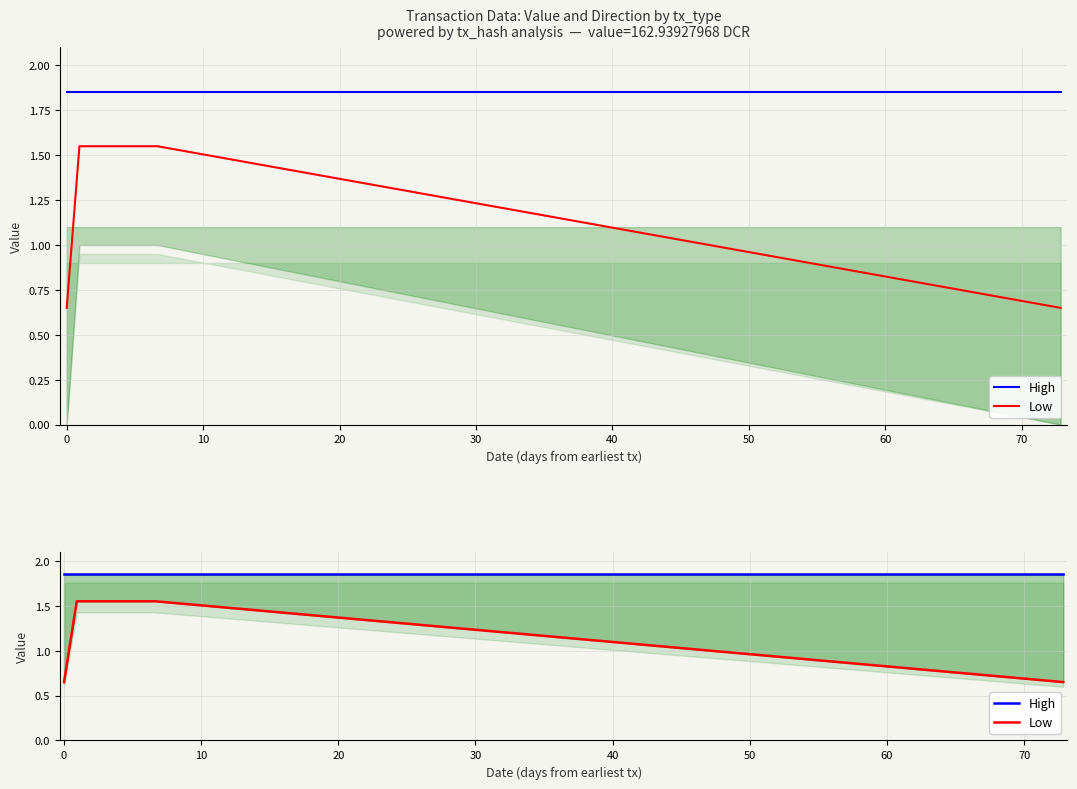

Rank the series by their maximum value, from lowest to highest.

Low, High